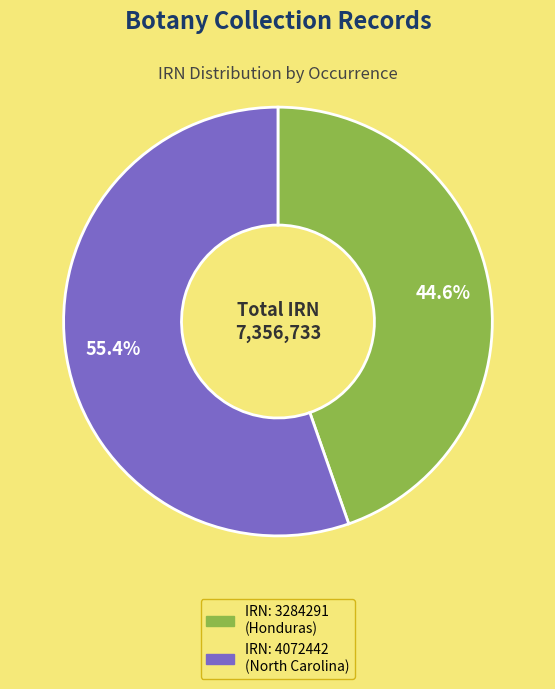

How many slices are in this pie chart?

2